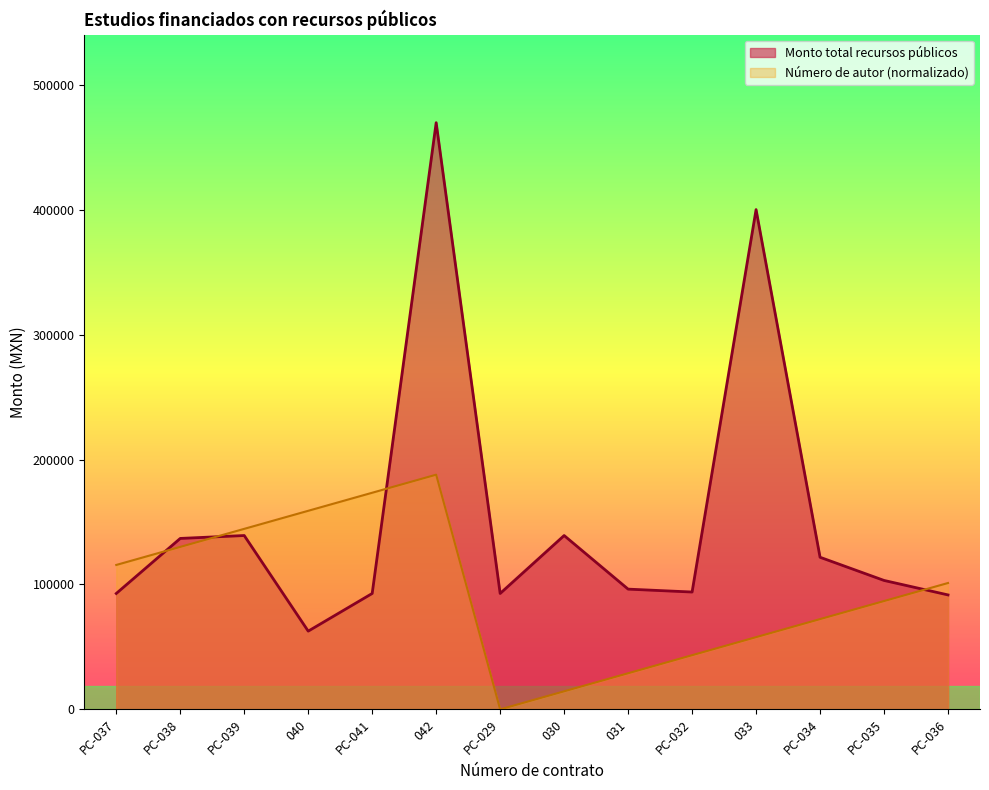

What is the label of the 14th point from the left?

PC-036